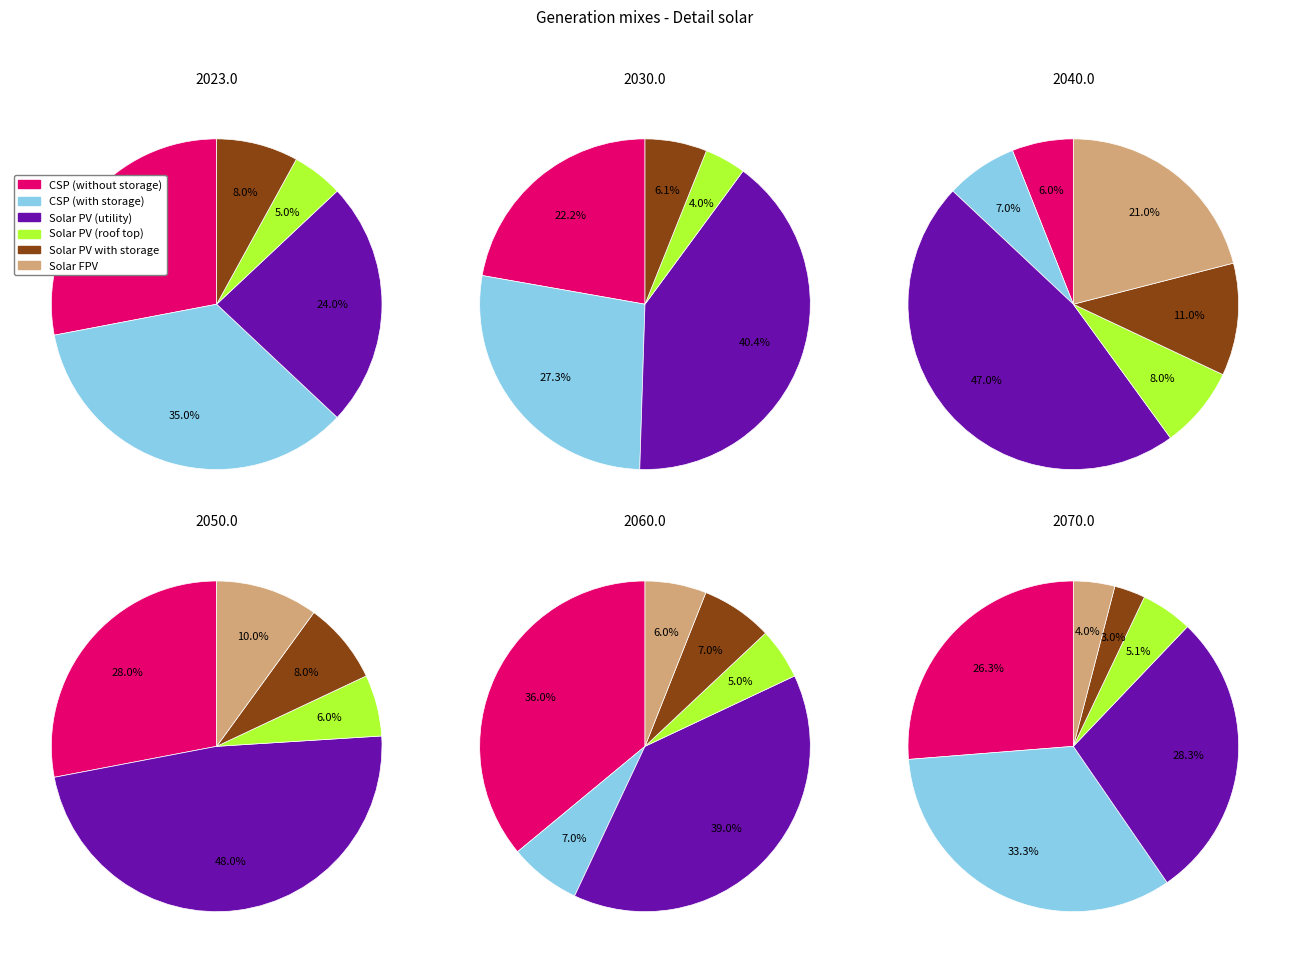

How many segments does this pie chart have?

6